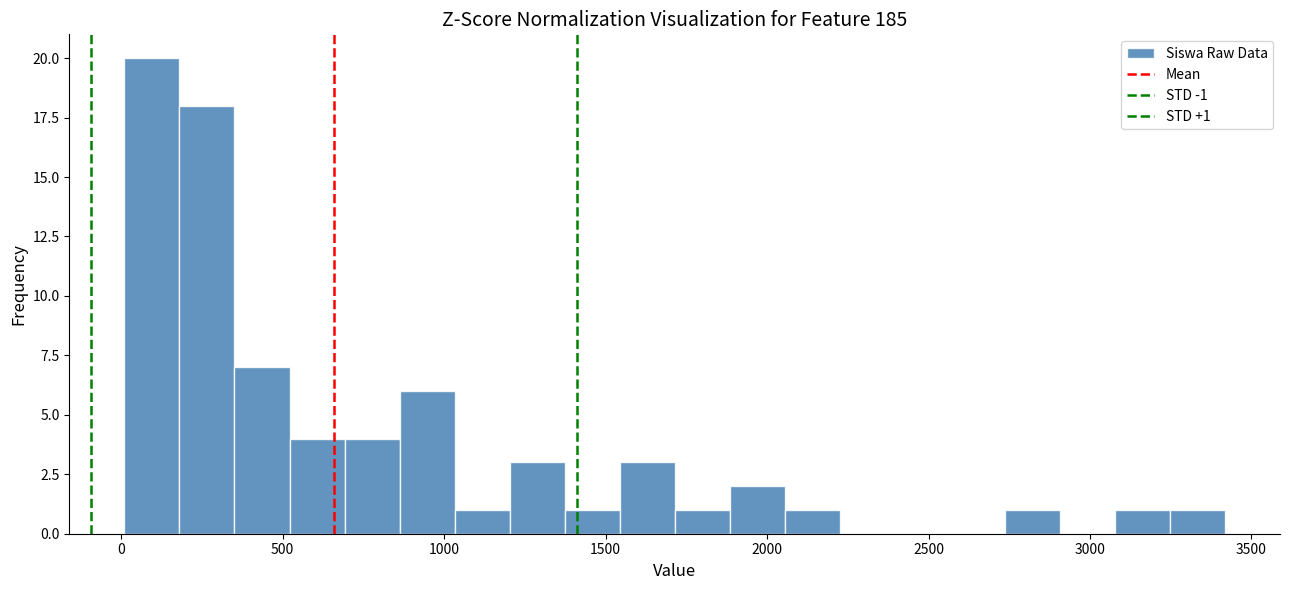

Read against the x-axis, roughly where is the centre of the tallest bar?

100